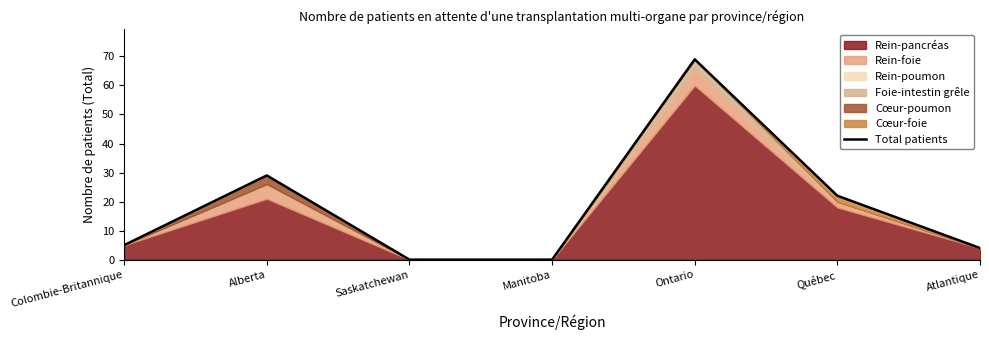

Is it true that the value at Colombie-Britannique is 5?

True